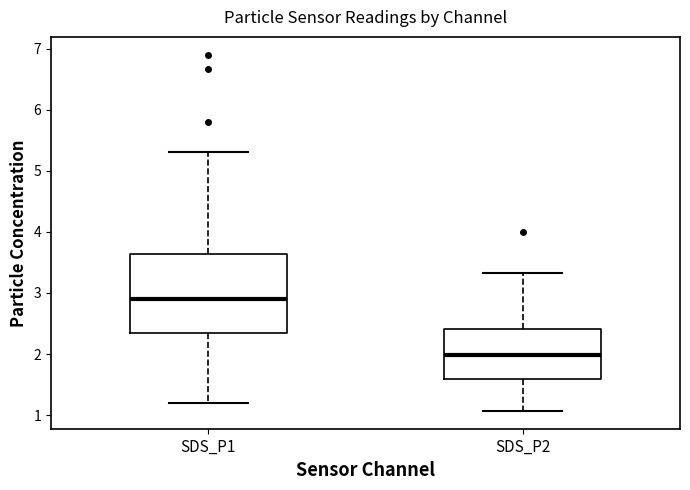

Which box is the tallest, from its lower edge to its upper edge?

SDS_P1